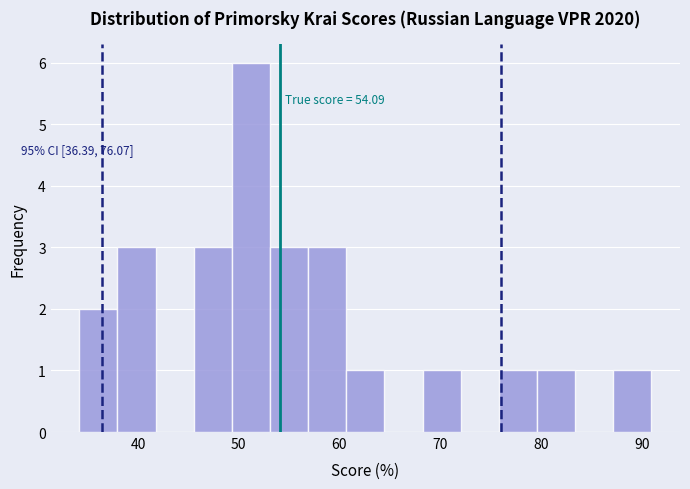

Read against the x-axis, roughly where is the centre of the tallest bar?

51